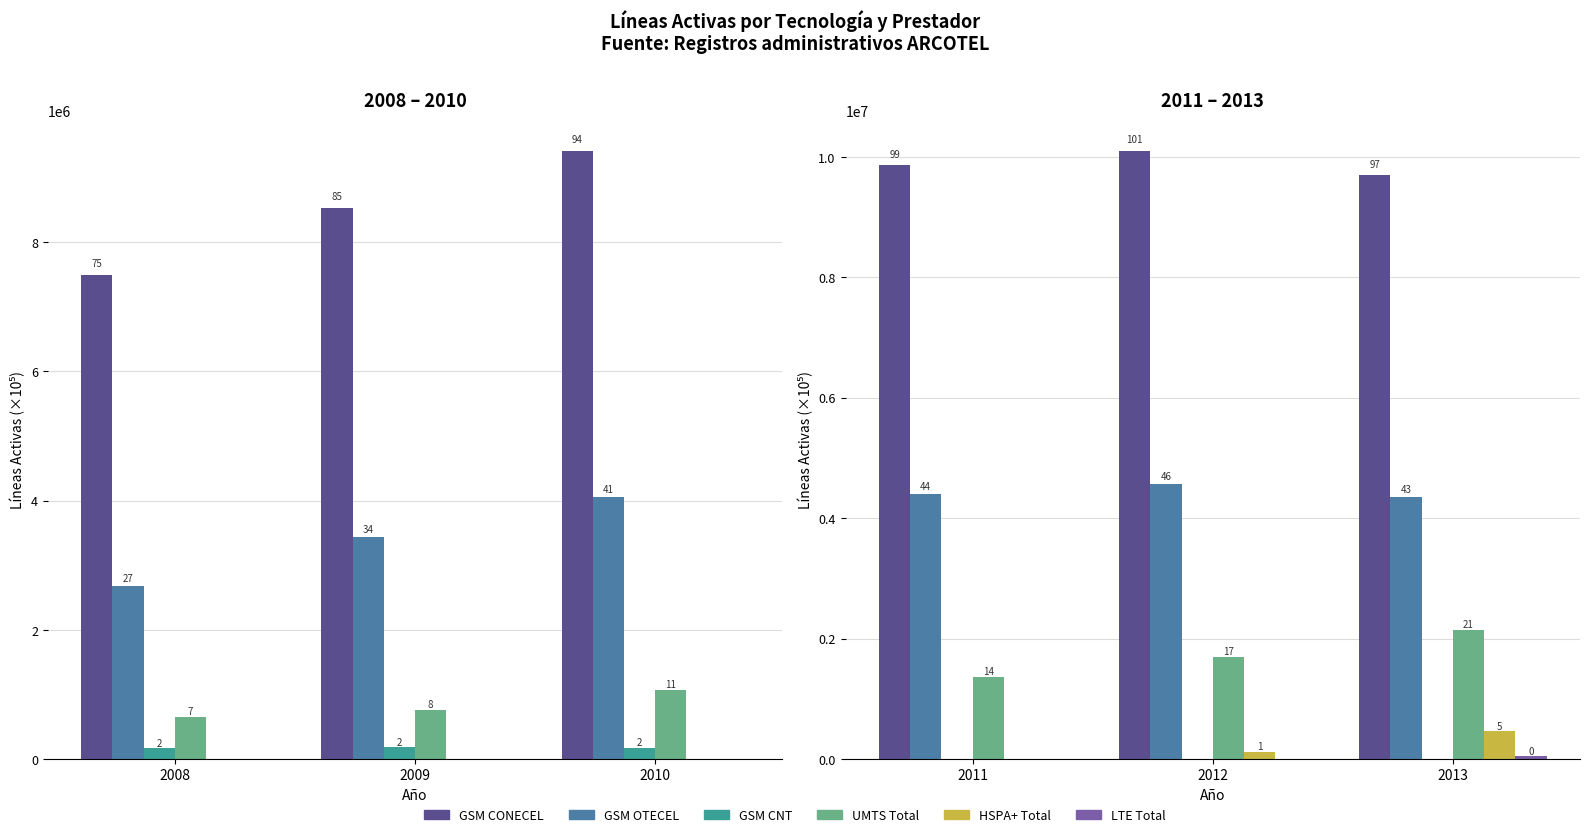

Which label corresponds to the smallest value in the chart?

2011